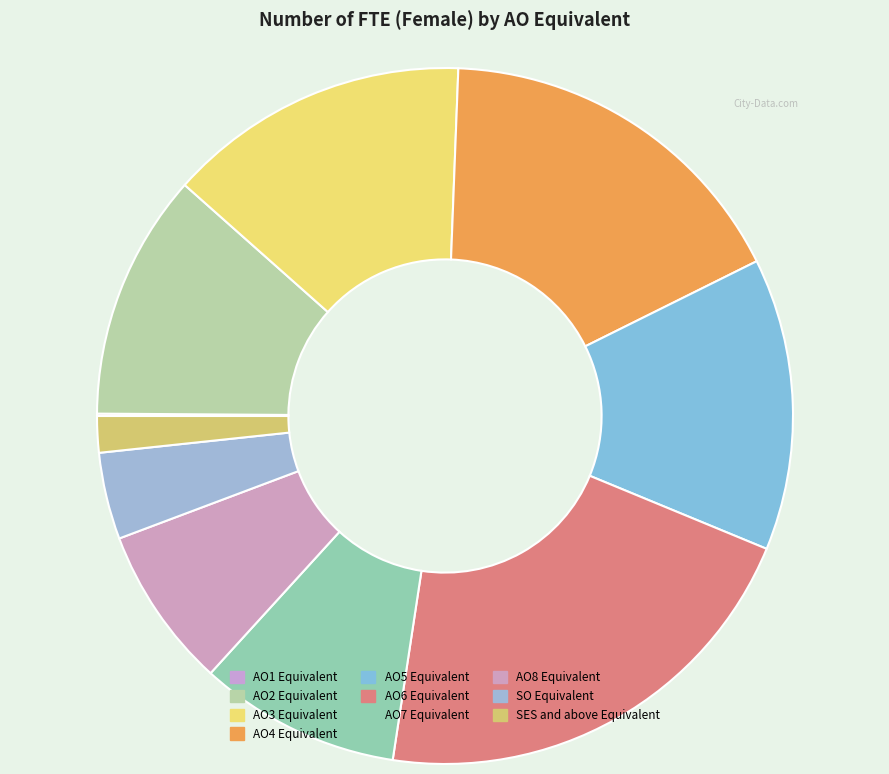

How many segments does this pie chart have?

10